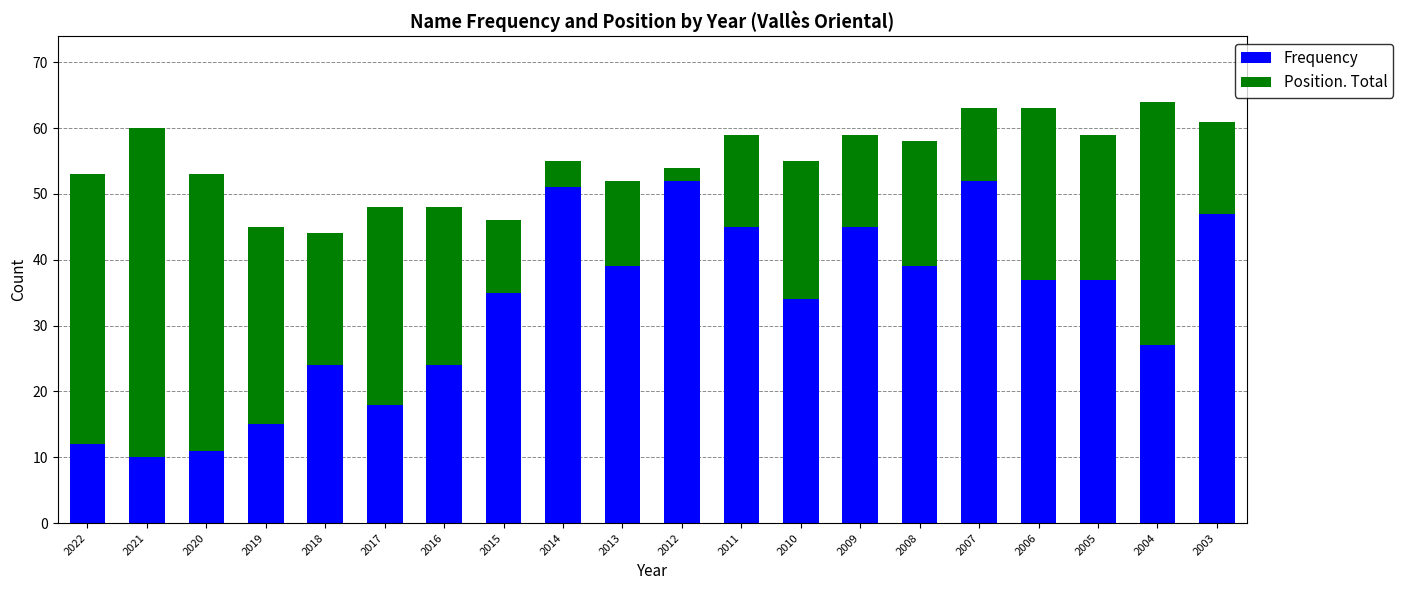

What is the sum of all Frequency values?

654